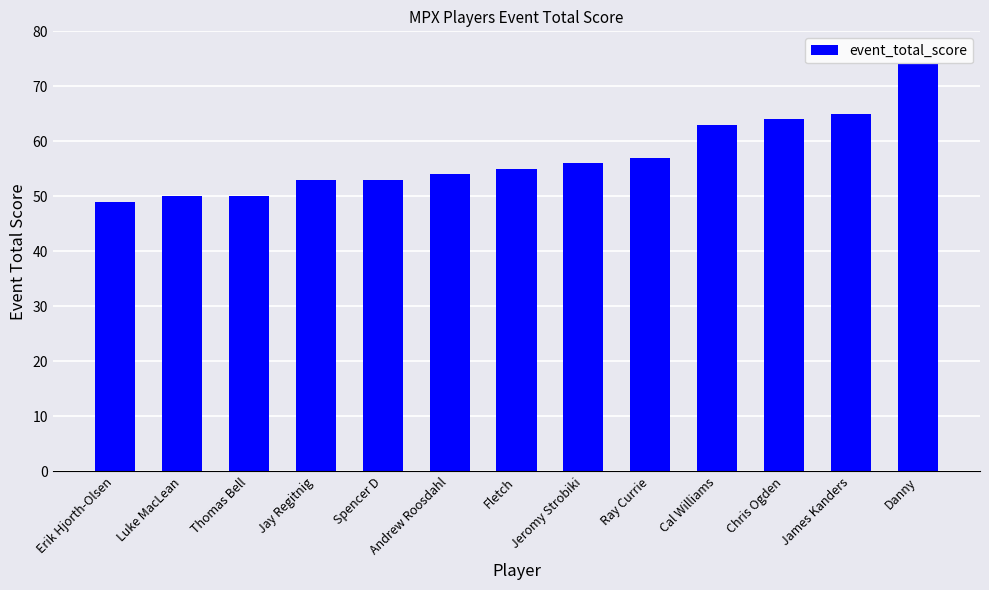

Reading left to right, what are all the values shown in this chart?

Erik Hjorth-Olsen=49	Luke MacLean=50	Thomas Bell=50	Jay Regitnig=53	Spencer D=53	Andrew Roosdahl=54	Fletch=55	Jeromy Strobiki=56	Ray Currie=57	Cal Williams=63	Chris Ogden=64	James Kanders=65	Danny=74